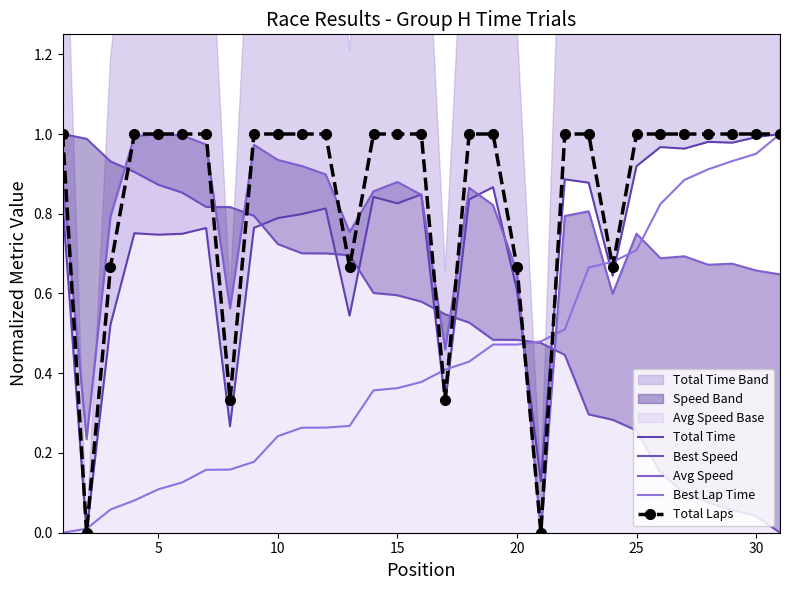

Does the chart have visible grid lines?

No